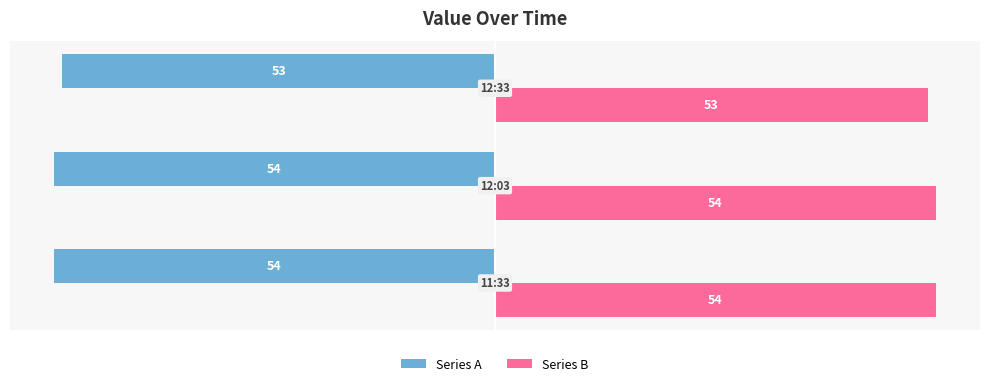

List the series in order of their overall mean, lowest first.

Series A, Series B